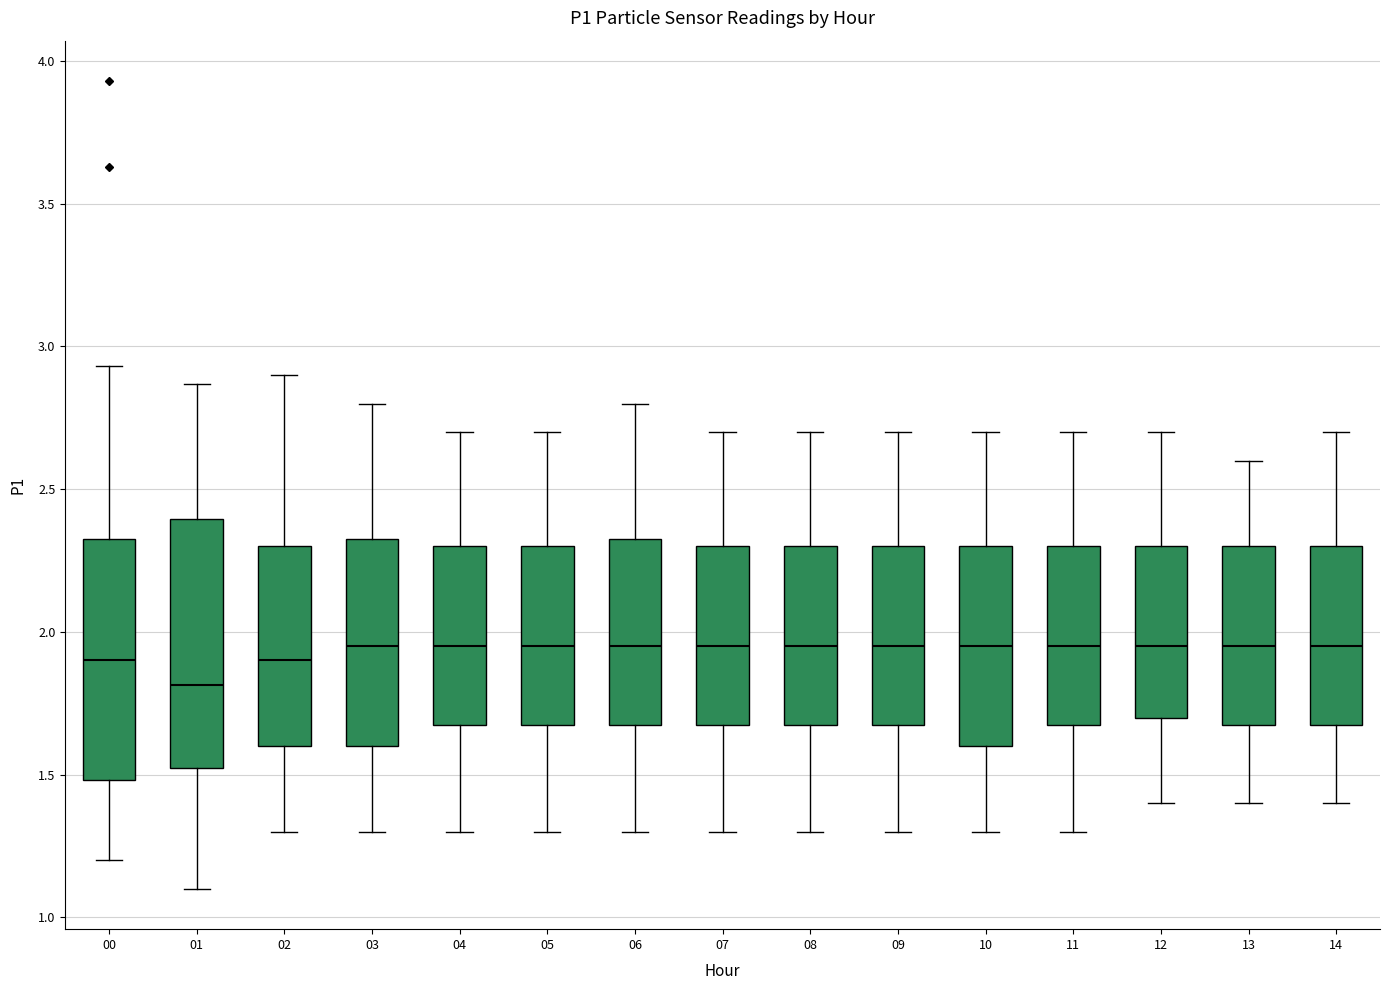

Reading left to right, transcribe this box plot: for each box, give where its median line is, the range the box spans, and where its two whiskers end, as read against the y-axis. The values are not printed on the chart, so give them approximately, as read against the axis.

00: median 1.90, box 1.50 to 2.35, whiskers 1.20 to 2.95
01: median 1.80, box 1.50 to 2.40, whiskers 1.10 to 2.85
02: median 1.90, box 1.60 to 2.30, whiskers 1.30 to 2.90
03: median 1.95, box 1.60 to 2.35, whiskers 1.30 to 2.80
04: median 1.95, box 1.70 to 2.30, whiskers 1.30 to 2.70
05: median 1.95, box 1.70 to 2.30, whiskers 1.30 to 2.70
06: median 1.95, box 1.70 to 2.35, whiskers 1.30 to 2.80
07: median 1.95, box 1.70 to 2.30, whiskers 1.30 to 2.70
08: median 1.95, box 1.70 to 2.30, whiskers 1.30 to 2.70
09: median 1.95, box 1.70 to 2.30, whiskers 1.30 to 2.70
10: median 1.95, box 1.60 to 2.30, whiskers 1.30 to 2.70
11: median 1.95, box 1.70 to 2.30, whiskers 1.30 to 2.70
12: median 1.95, box 1.70 to 2.30, whiskers 1.40 to 2.70
13: median 1.95, box 1.70 to 2.30, whiskers 1.40 to 2.60
14: median 1.95, box 1.70 to 2.30, whiskers 1.40 to 2.70